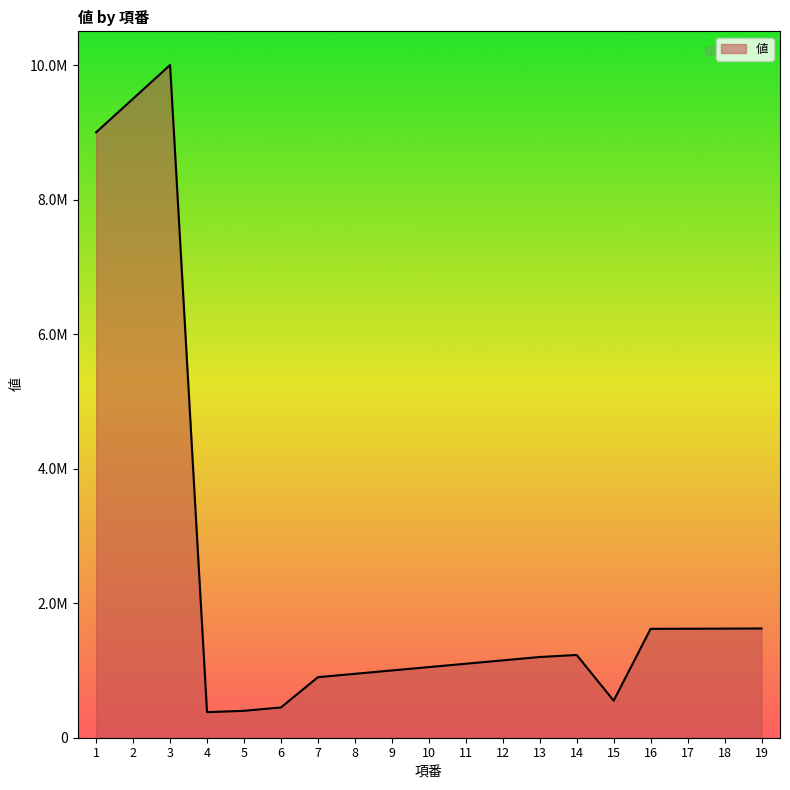

Reading right to left, what are all the values shown in this chart?

19=1624000	18=1622000	17=1620000	16=1619000	15=551000	14=1230000	13=1200000	12=1150000	11=1100000	10=1050000	9=1000000	8=950000	7=900000	6=450000	5=400000	4=380000	3=10000000	2=9500000	1=9000000